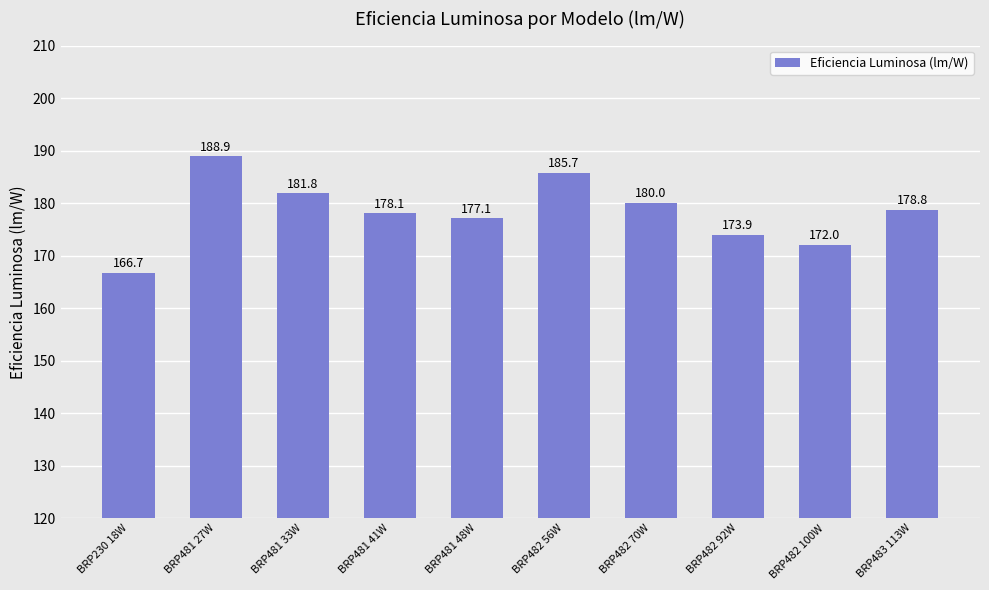

Reading right to left, list all the values displayed in this chart.

BRP483 113W=178.8	BRP482 100W=172.0	BRP482 92W=173.9	BRP482 70W=180.0	BRP482 56W=185.7	BRP481 48W=177.1	BRP481 41W=178.1	BRP481 33W=181.8	BRP481 27W=188.9	BRP230 18W=166.7